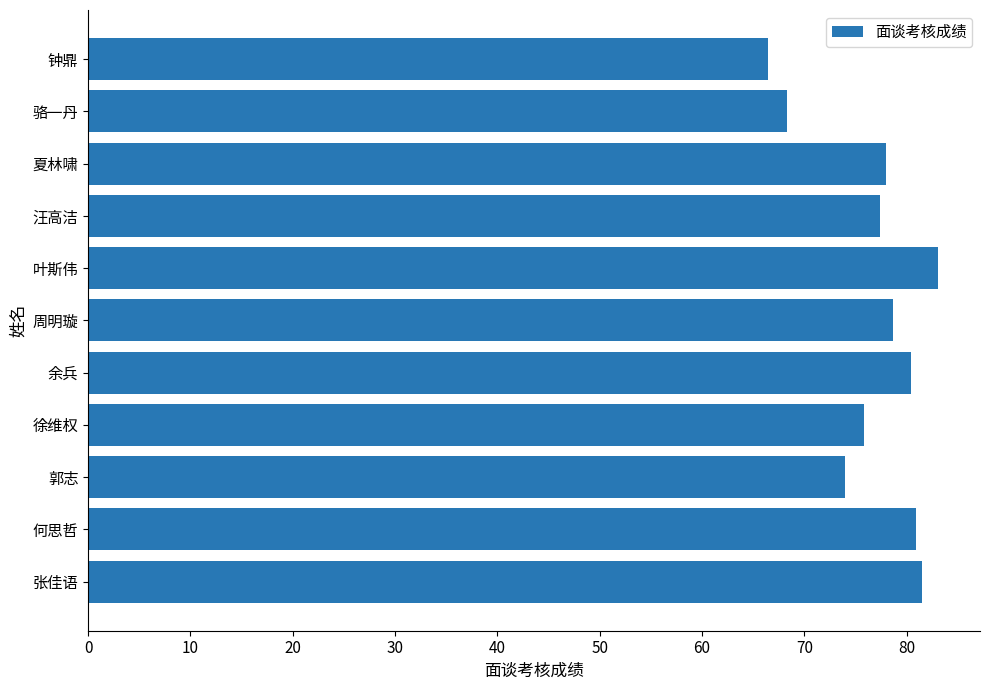

What is the difference between the maximum and minimum values?

16.5